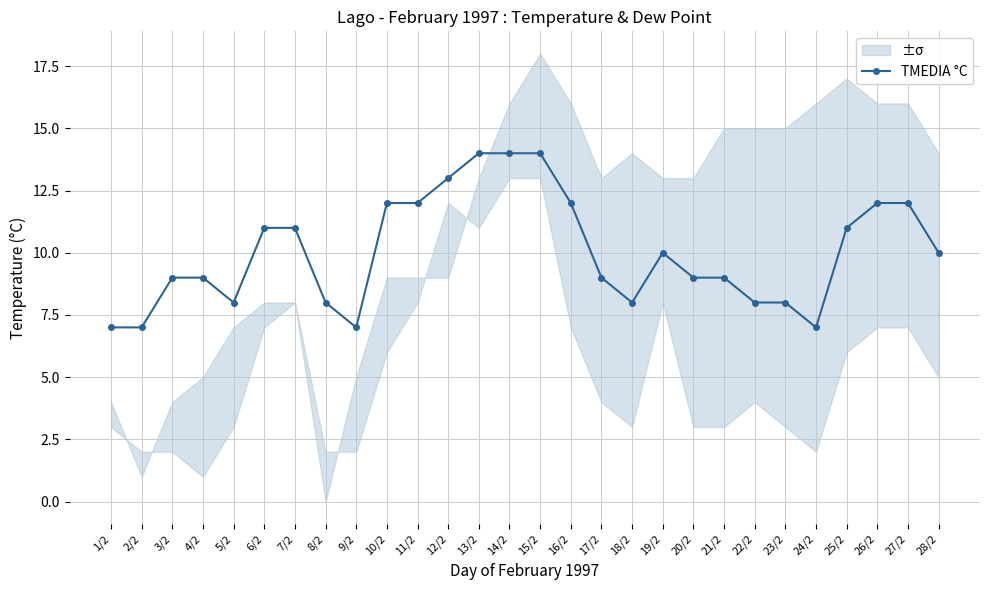

What is the value of the 19th point from the left?

10